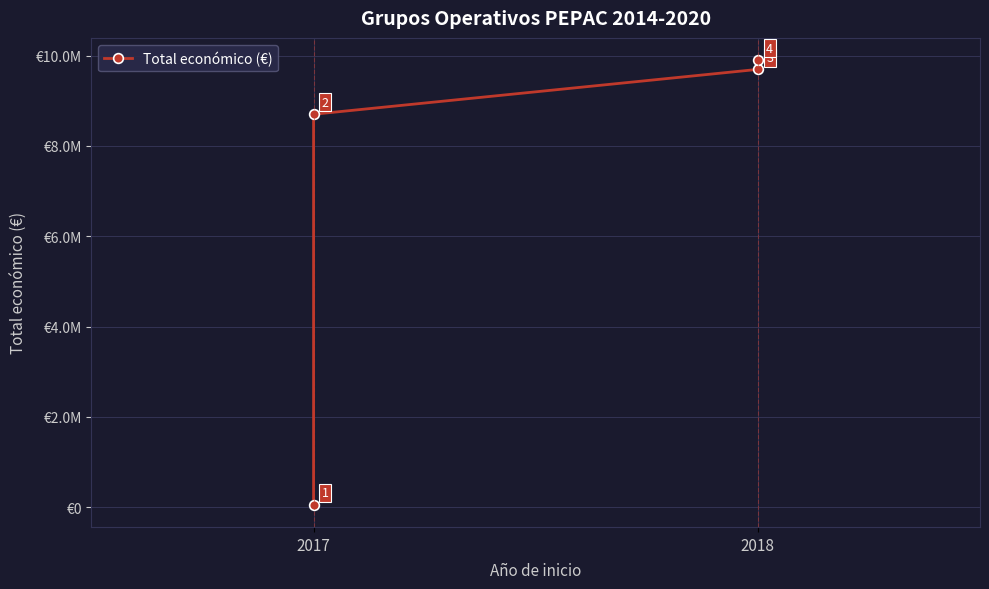

What is the difference between the values at 3 and 2017?

9842693